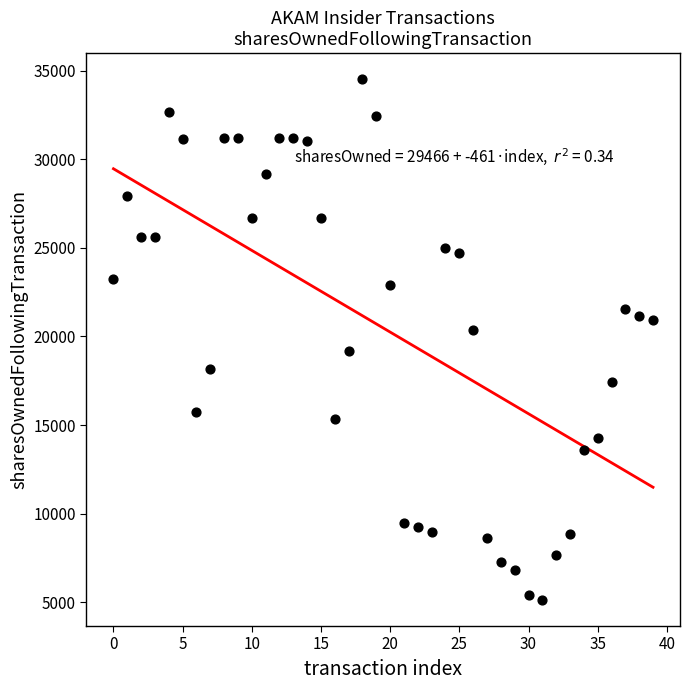

What is the range of Y values (max minus min)?

29392